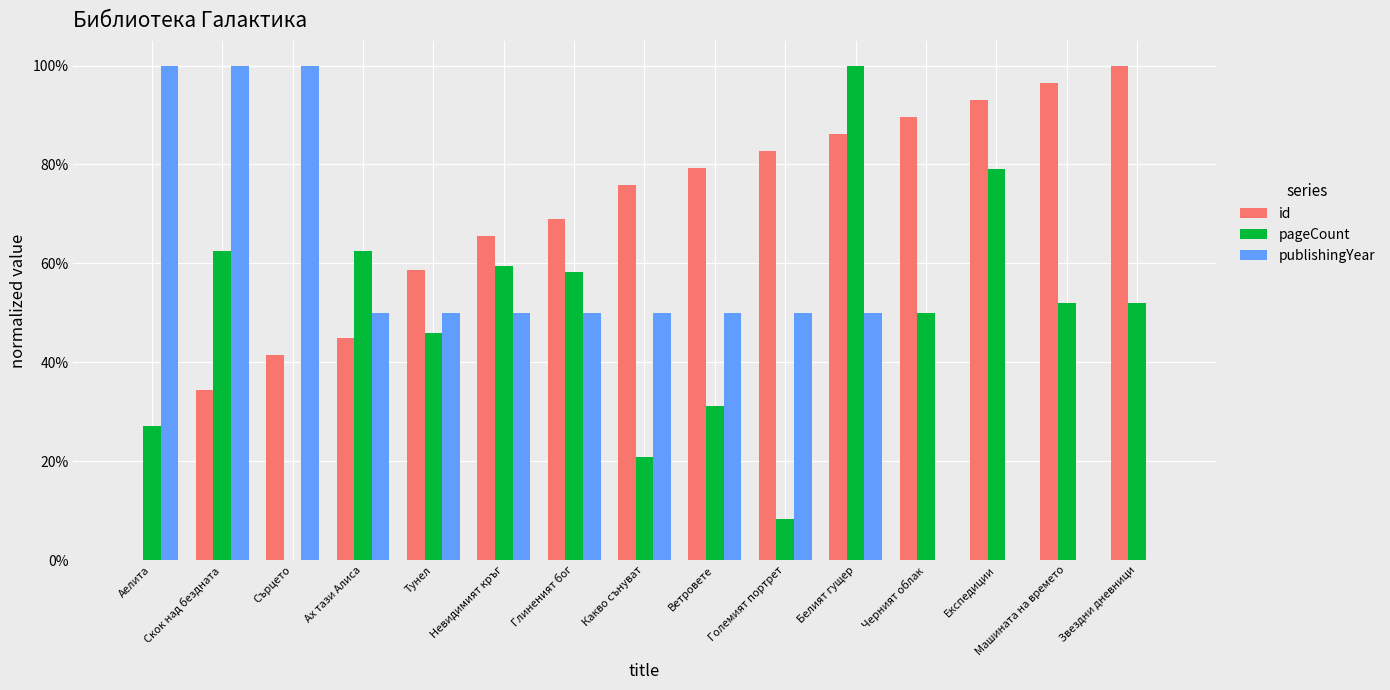

Are the bars horizontal?

No